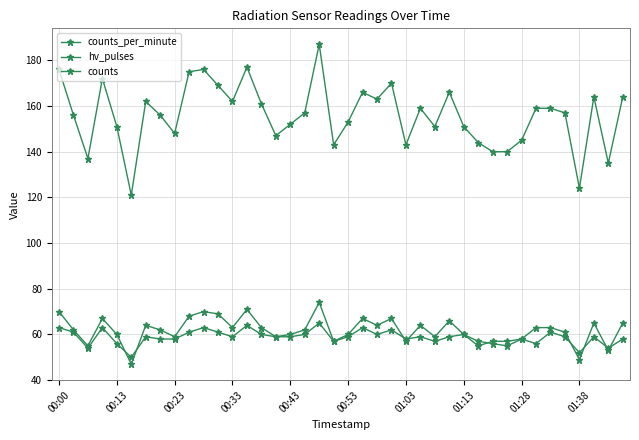

At which category is the sum across all series the highest?

18